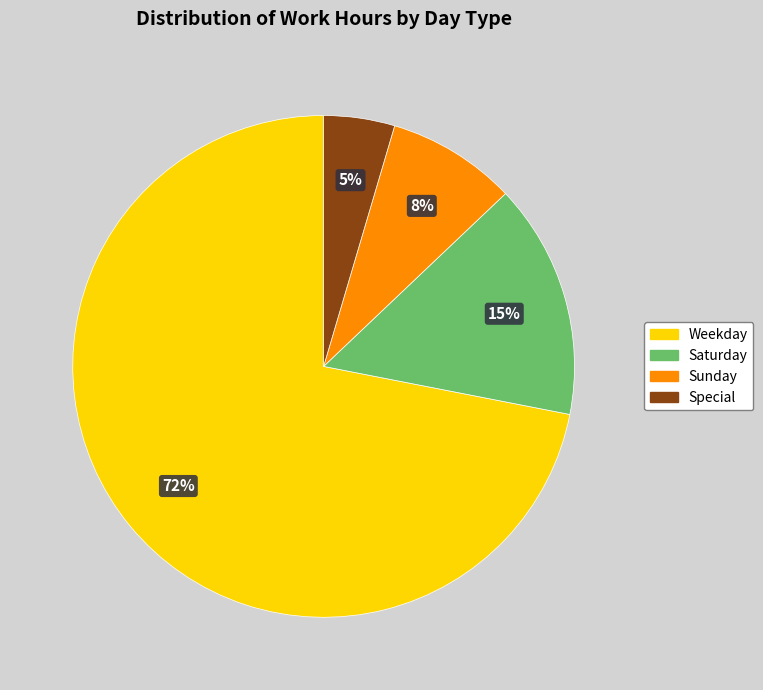

Is there any slice that represents more than half of the pie?

Yes